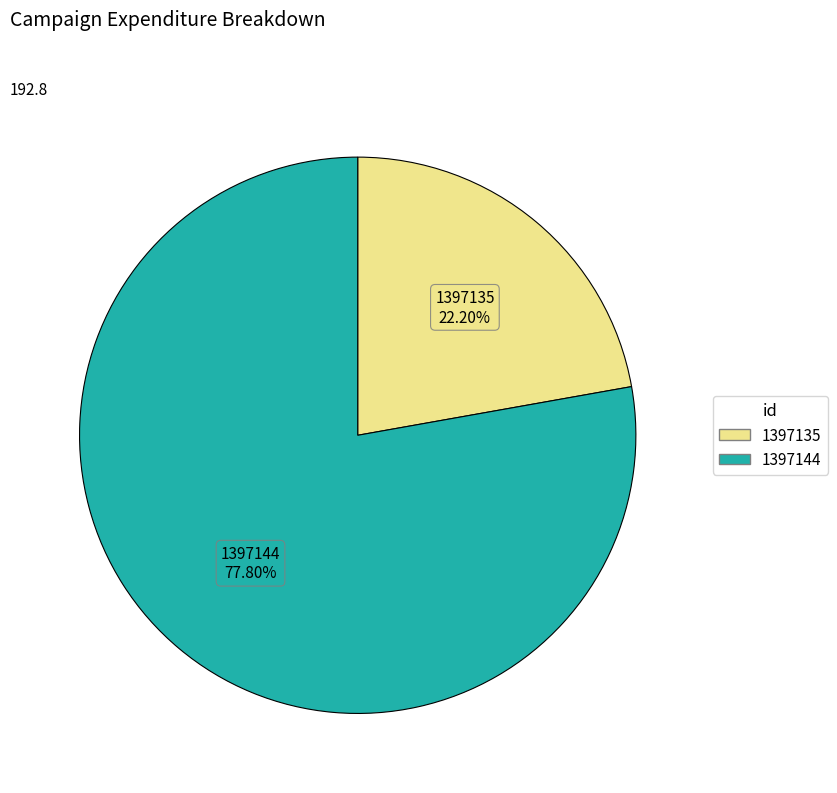

True or false: 1397135 accounts for 29% of the total.

False